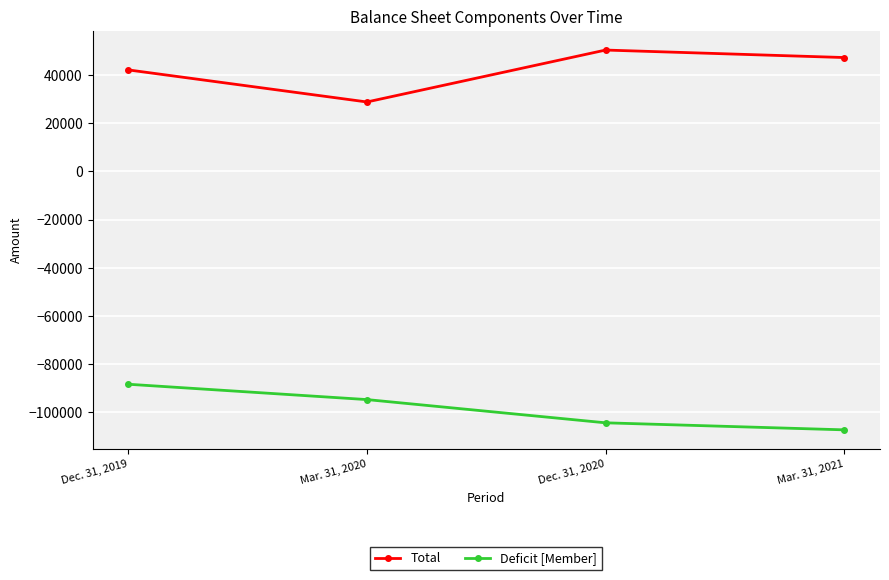

What is the difference between the Total values at Mar. 31, 2021 and Dec. 31, 2020?

3112